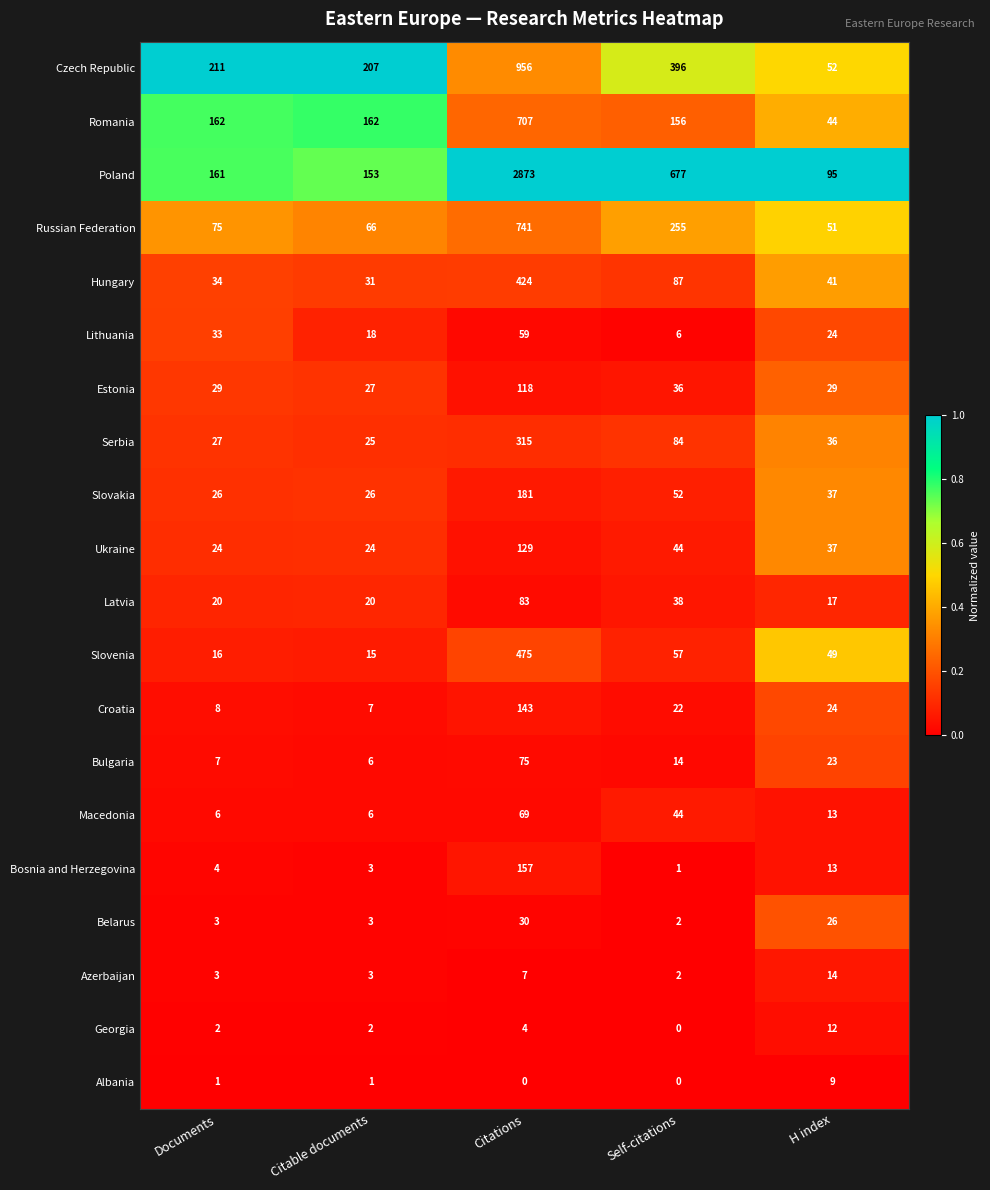

What is the maximum value for Slovenia?

475